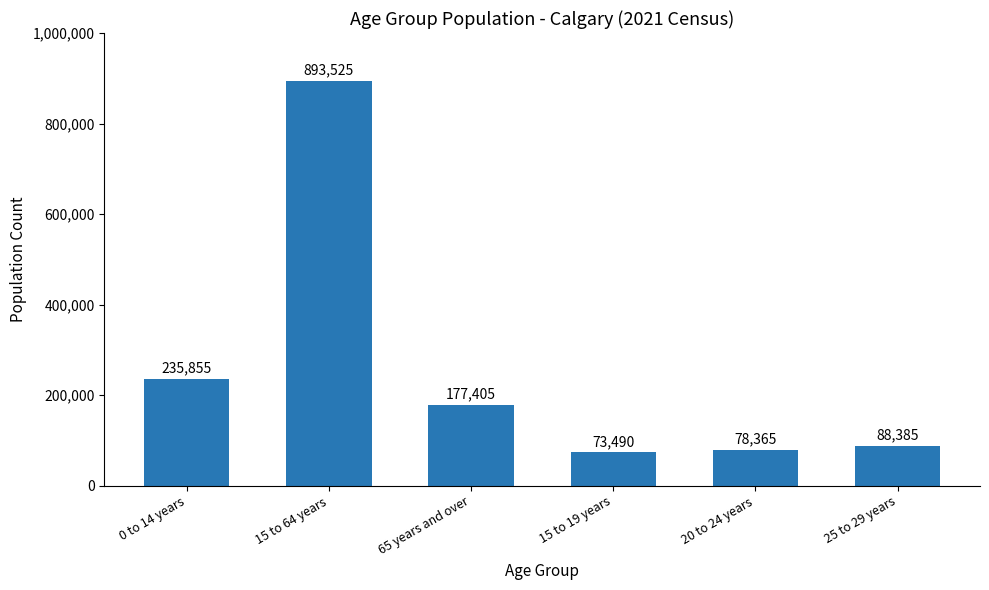

How many series are shown in this chart?

1